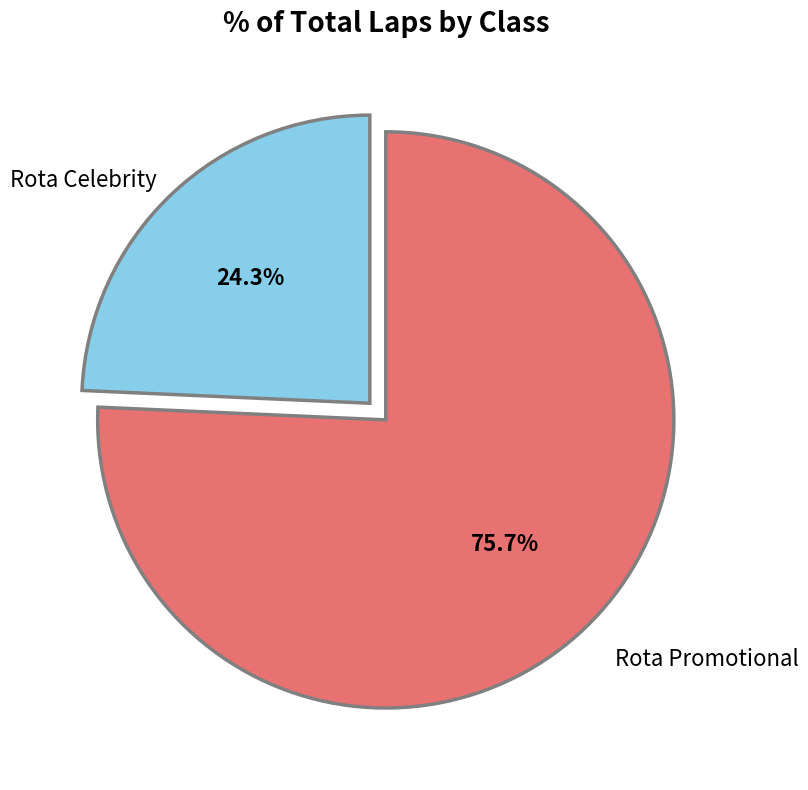

How many slices are in this pie chart?

2